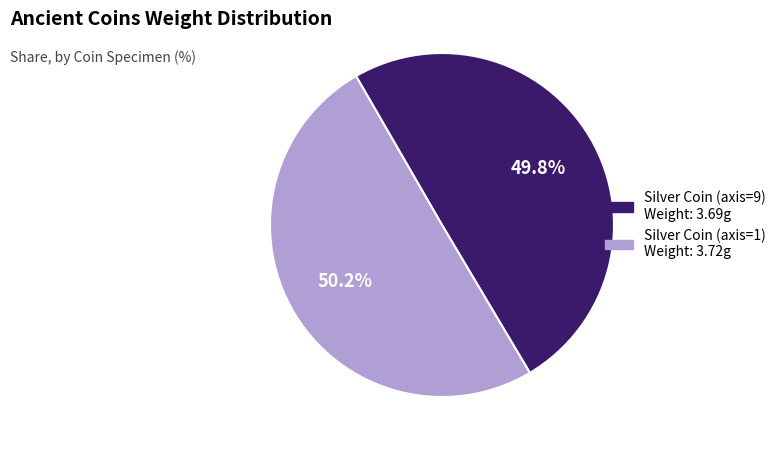

What is the ratio of the value at Silver Coin (axis=9) Weight: 3.69g to the value at Silver Coin (axis=1) Weight: 3.72g?

1.0